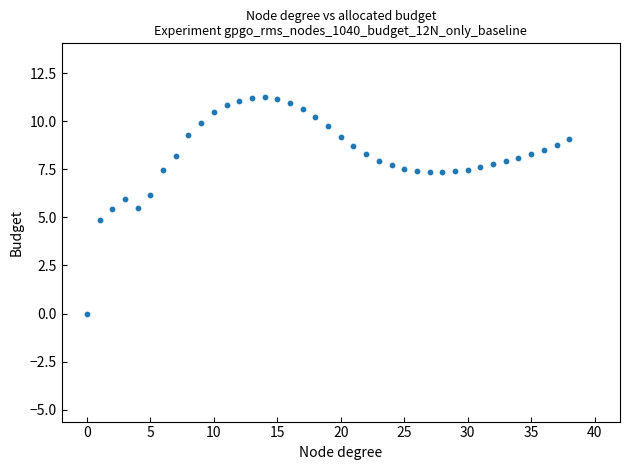

What is the range of Y values (max minus min)?

11.2